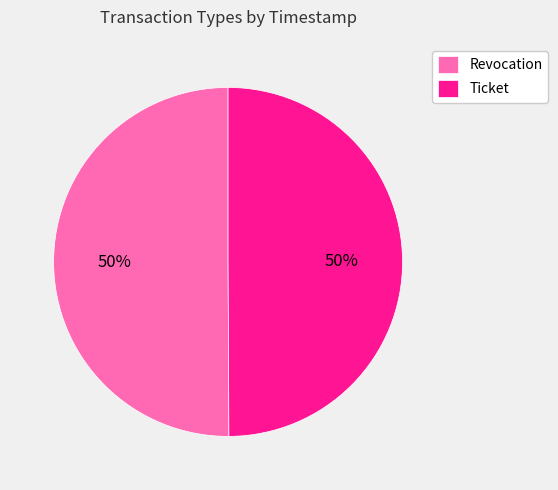

To the nearest percent, what is the average slice percentage?

50%